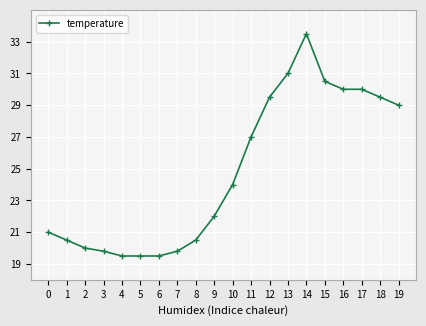

Reading left to right, list all the values displayed in this chart.

0=21.0	1=20.5	2=20.0	3=19.8	4=19.5	5=19.5	6=19.5	7=19.8	8=20.5	9=22.0	10=24.0	11=27.0	12=29.5	13=31.0	14=33.5	15=30.5	16=30.0	17=30.0	18=29.5	19=29.0